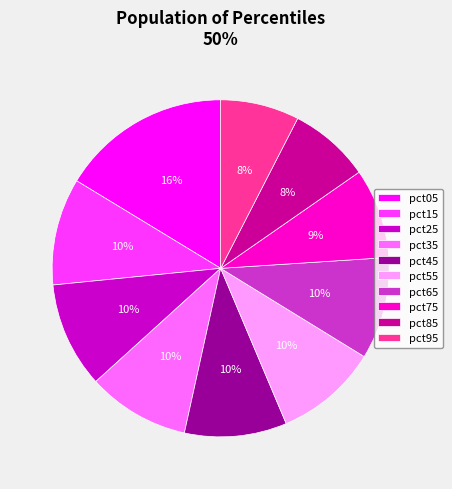

To the nearest percent, what portion does pct85 represent?

8%